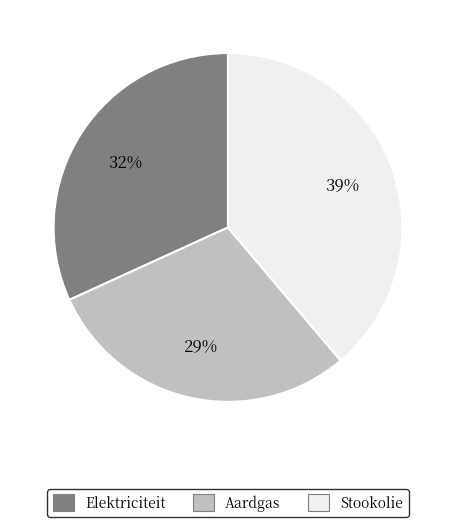

True or false: Stookolie accounts for 39% of the total.

True